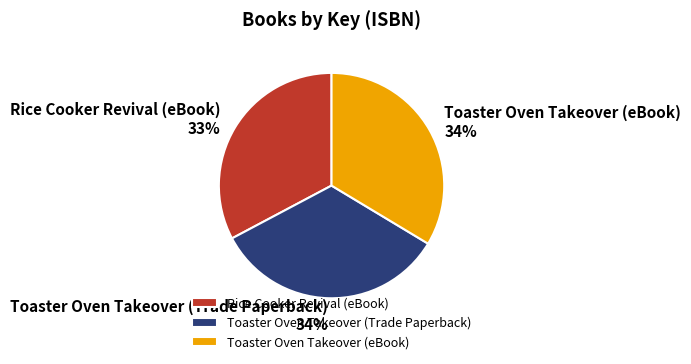

Does any single category account for the majority?

No